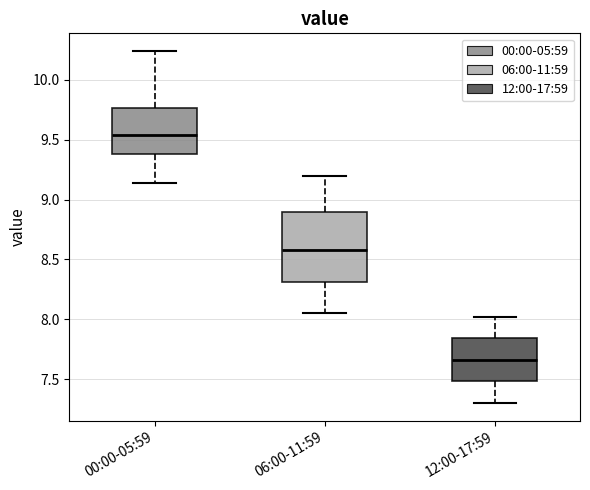

Where does the lower whisker of the box for 00:00-05:59 end on the y-axis? The values are not printed on the chart, so give them approximately, as read against the axis.

9.15